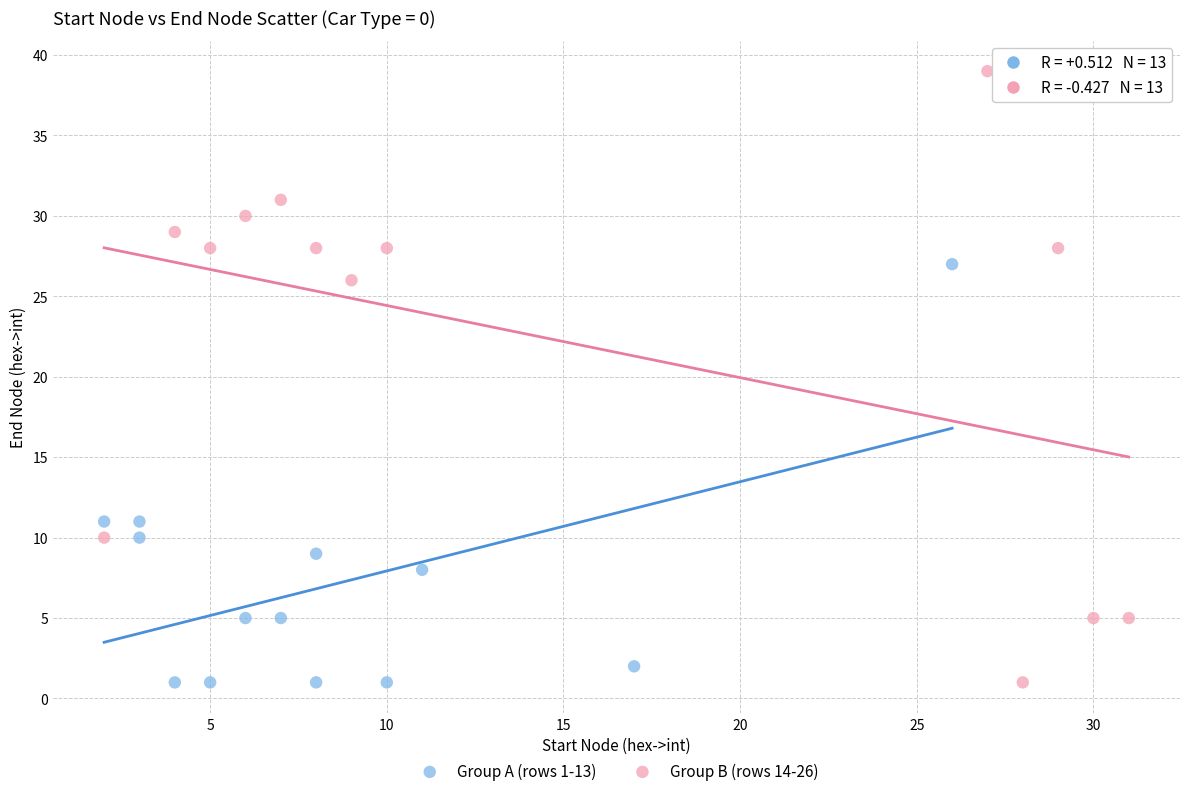

Which series has the widest spread of Y values?

Group B (rows 14-26)